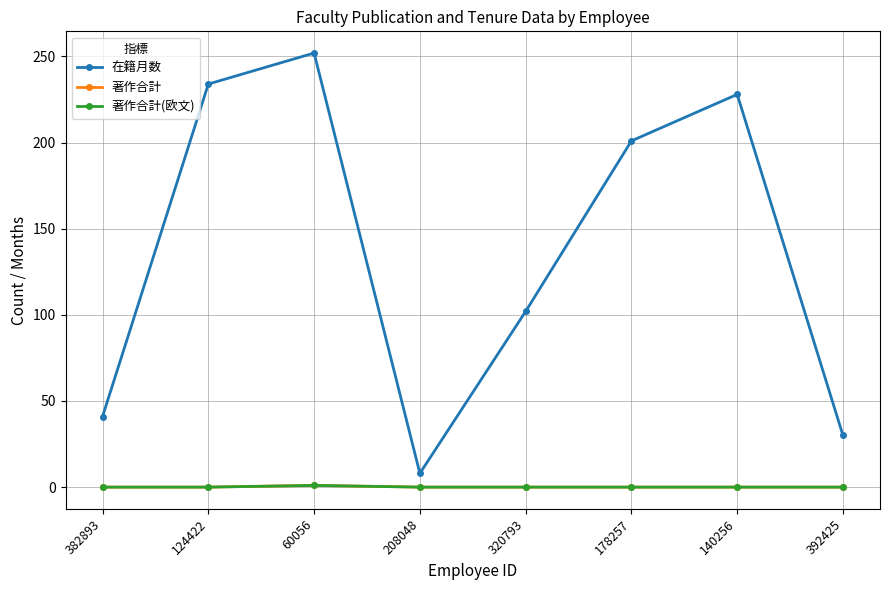

Is this an area chart (filled region under the line)?

No